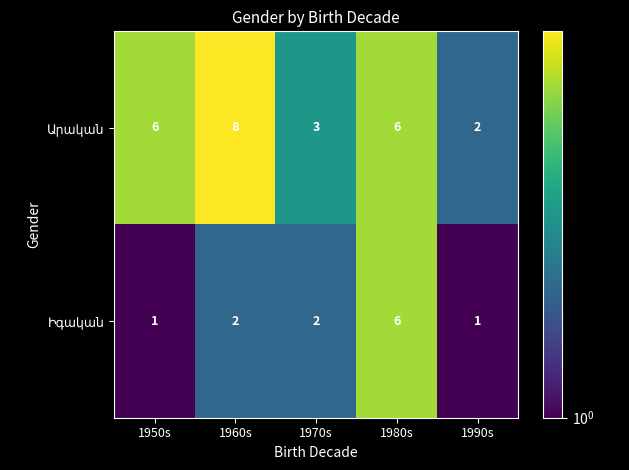

What is the maximum value shown in the chart?

8